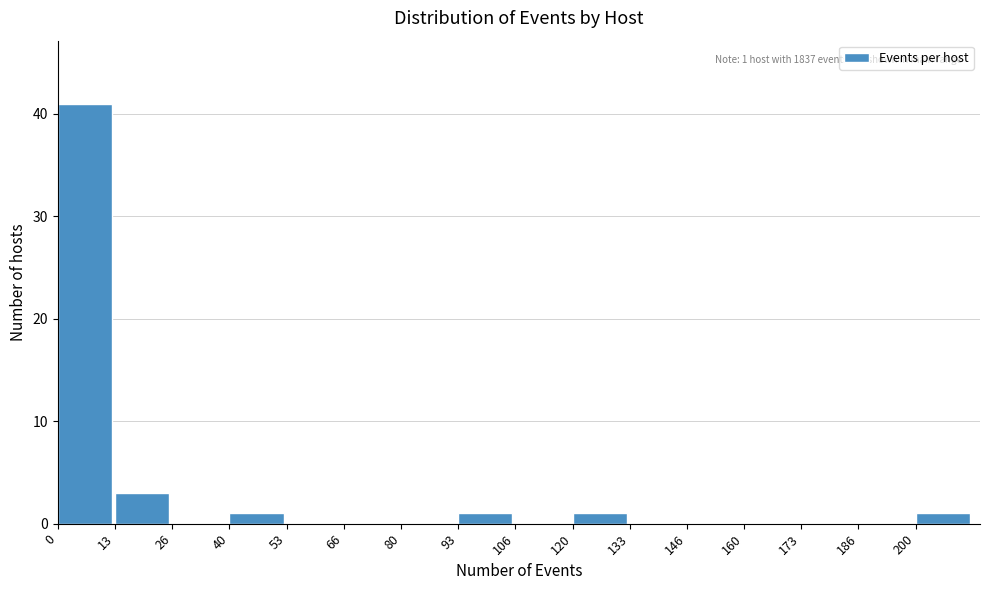

What is the maximum value shown in the chart?

41